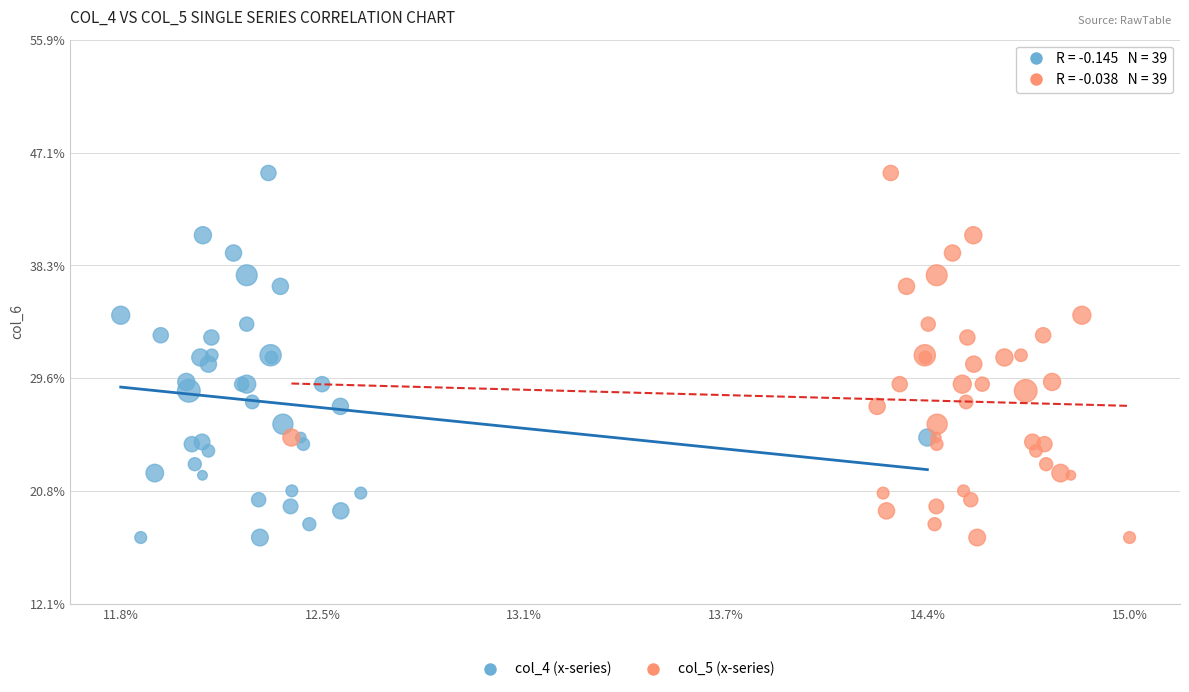

What are all the series names shown in the legend?

col_4 (x-series), col_5 (x-series)